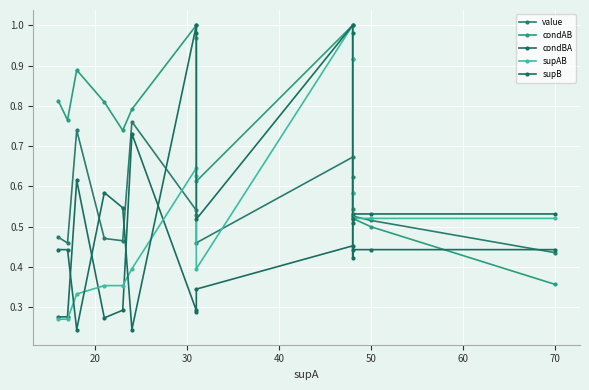

Count the value values in the range 0 to 1.

15